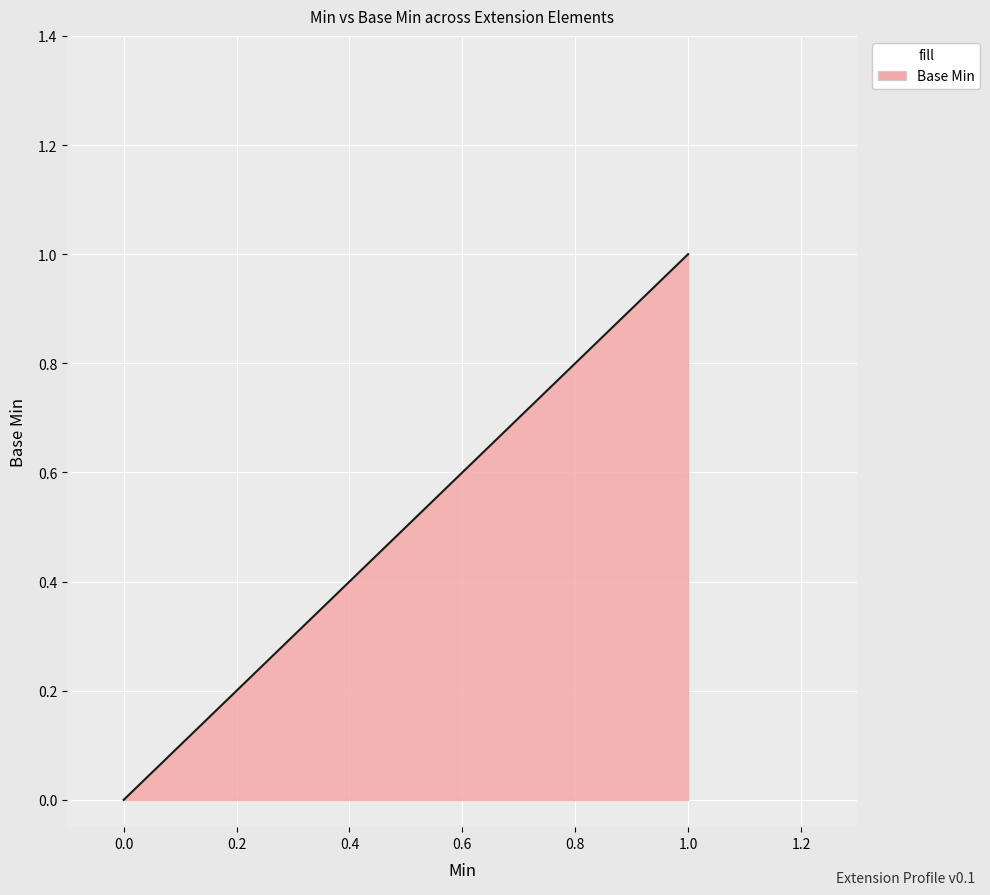

True or false: the data has more than 2 interior local peaks.

False